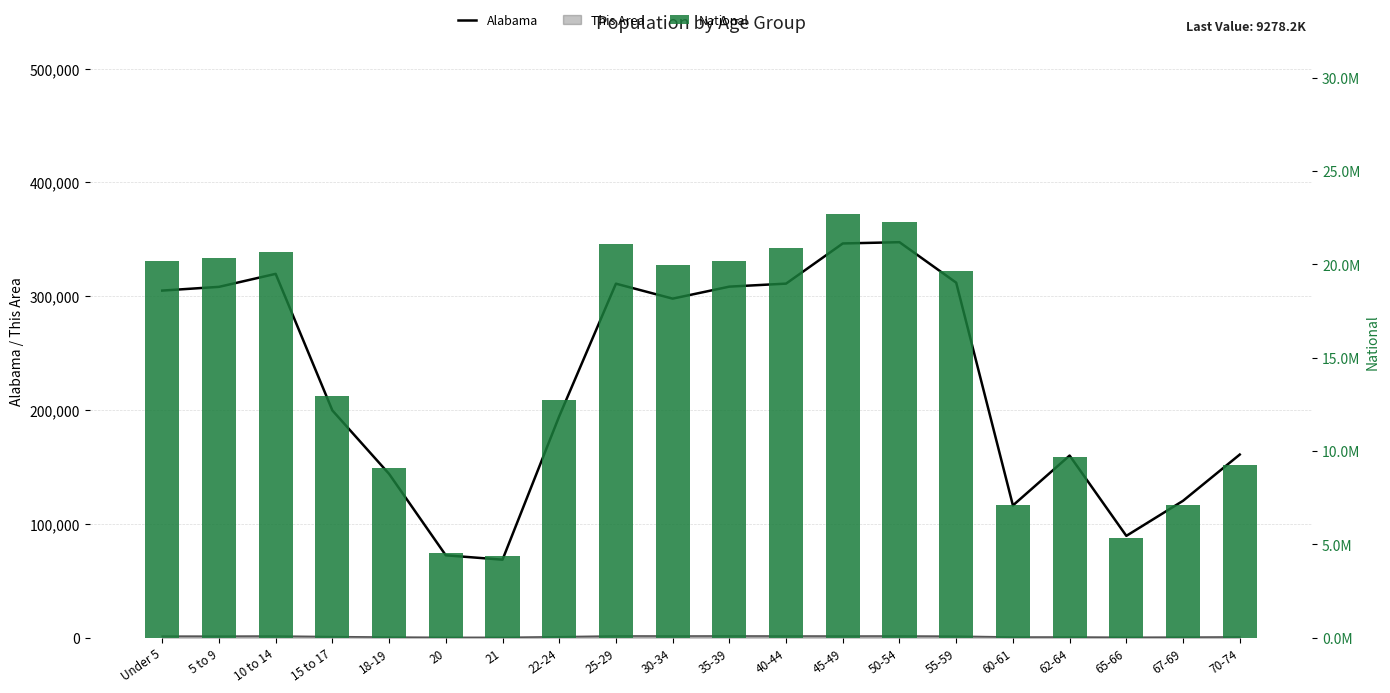

What is the difference between the Alabama values at 50-54 and 5 to 9?

39256